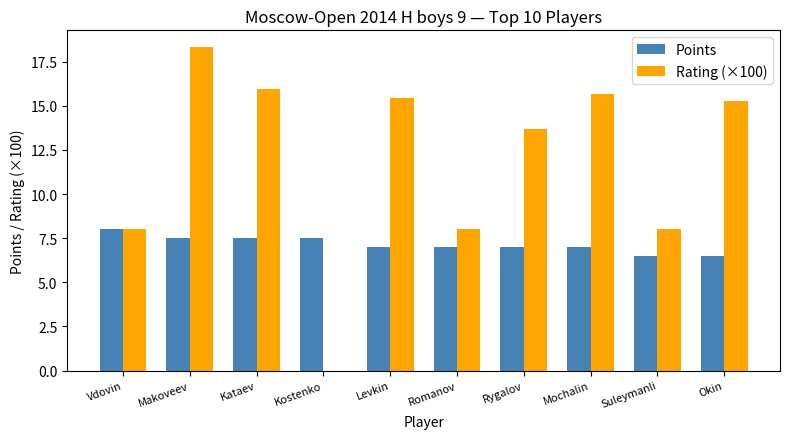

Reading left to right, list all the values displayed in this chart.

Points: Vdovin=8.0	Makoveev=7.5	Kataev=7.5	Kostenko=7.5	Levkin=7.0	Romanov=7.0	Rygalov=7.0	Mochalin=7.0	Suleymanli=6.5	Okin=6.5
Rating (×100): Vdovin=8.0	Makoveev=18.4	Kataev=16.0	Kostenko=0.0	Levkin=15.4	Romanov=8.0	Rygalov=13.7	Mochalin=15.7	Suleymanli=8.0	Okin=15.3